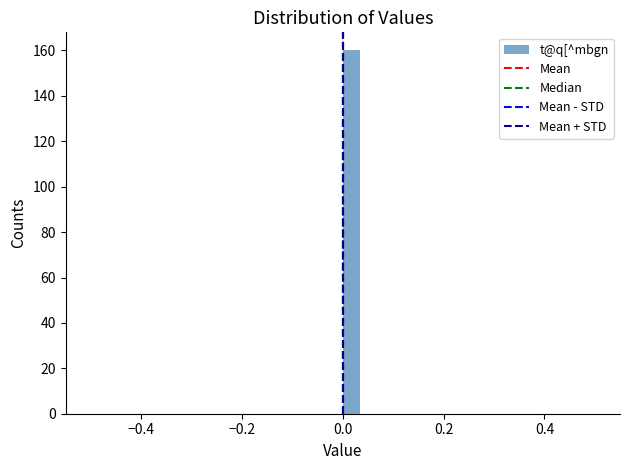

Around what value on the x-axis is the tallest bar? Give the approximate position of its centre, as read against the axis.

0.02